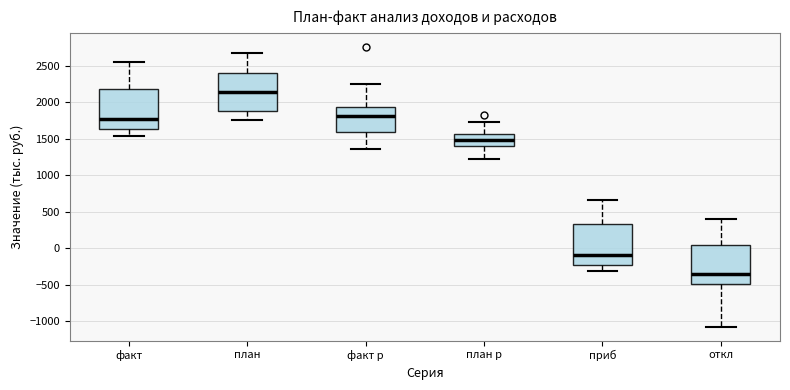

Where is the upper edge of the box for план р on the y-axis? The values are not printed on the chart, so give them approximately, as read against the axis.

1550